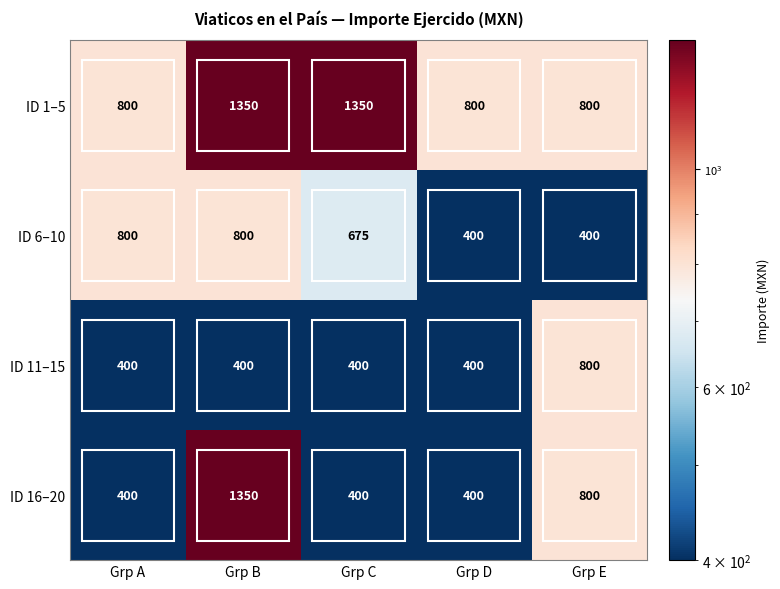

What is the sum of the ID 16–20 values at Grp C and Grp E?

1200